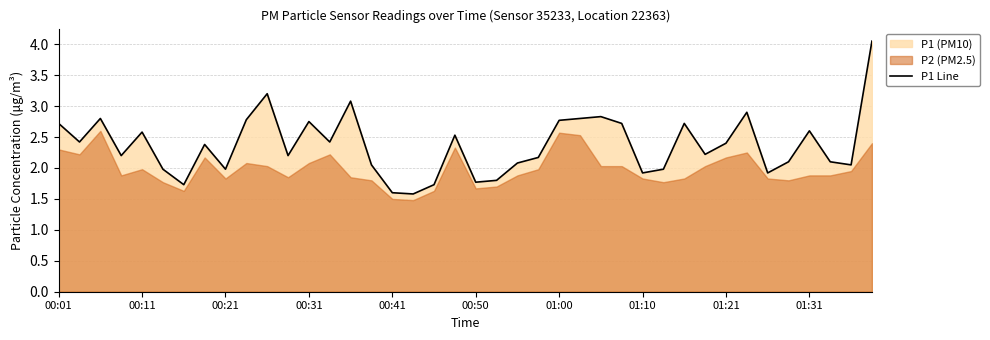

What is the lowest value of the P1 Line series?

1.6